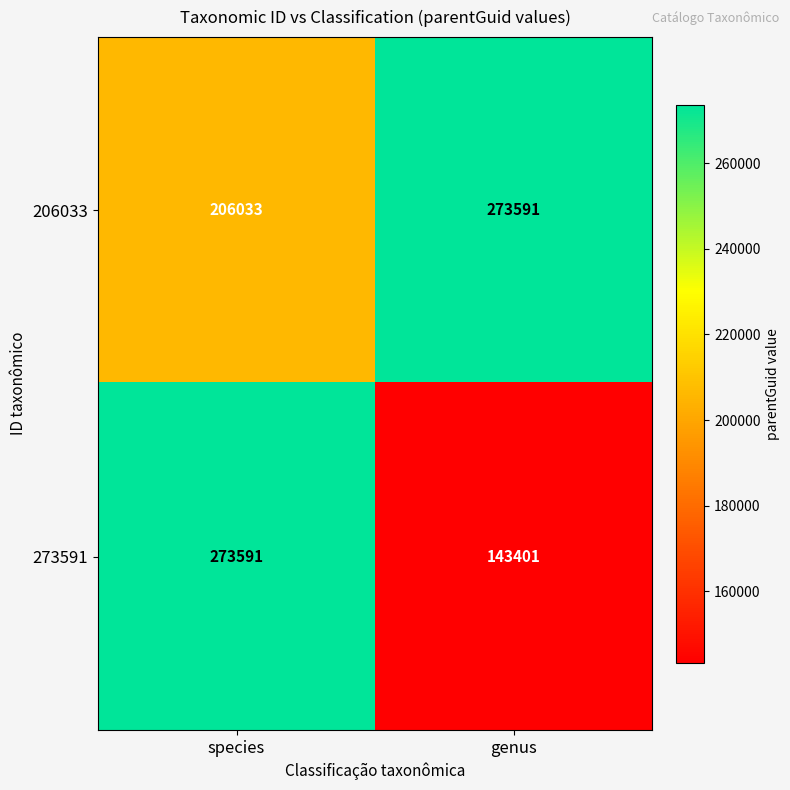

Which series has the widest spread of values?

273591